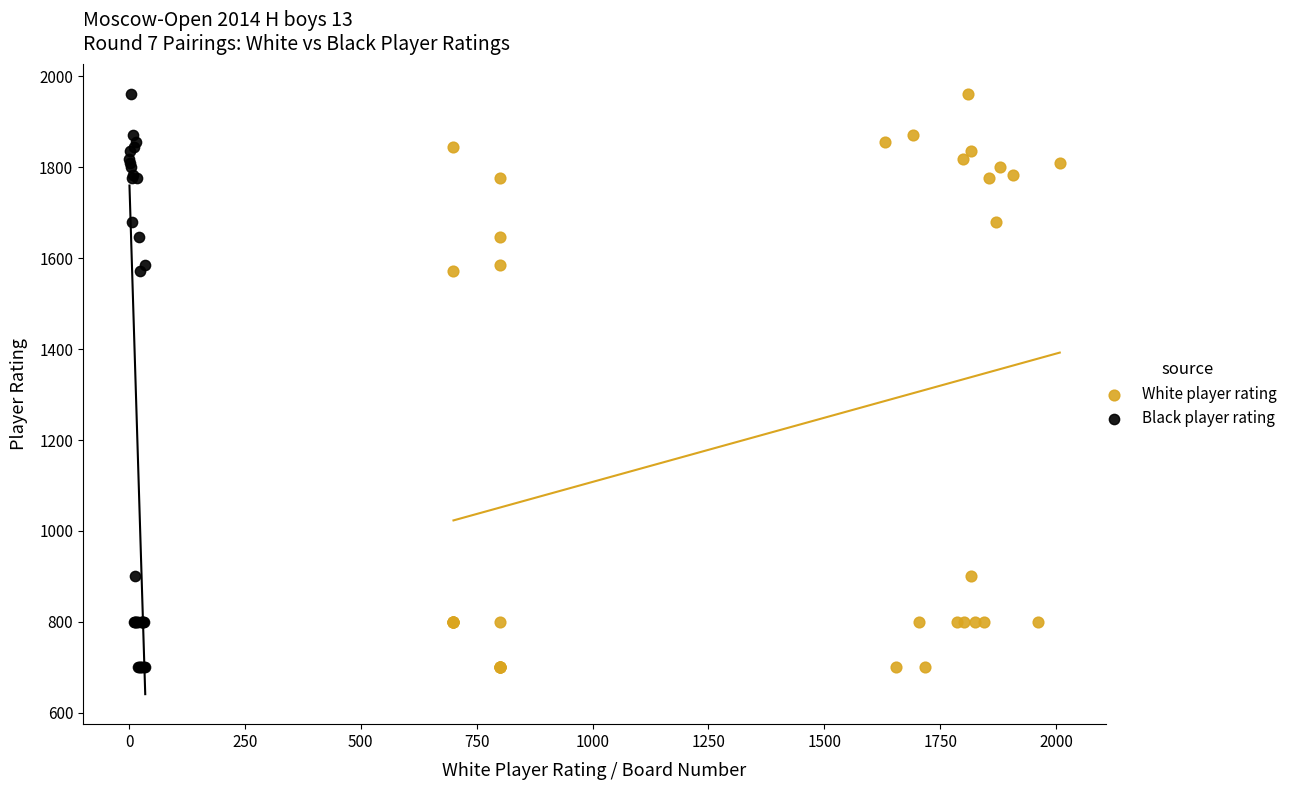

What are all the series names shown in the legend?

White player rating, Black player rating